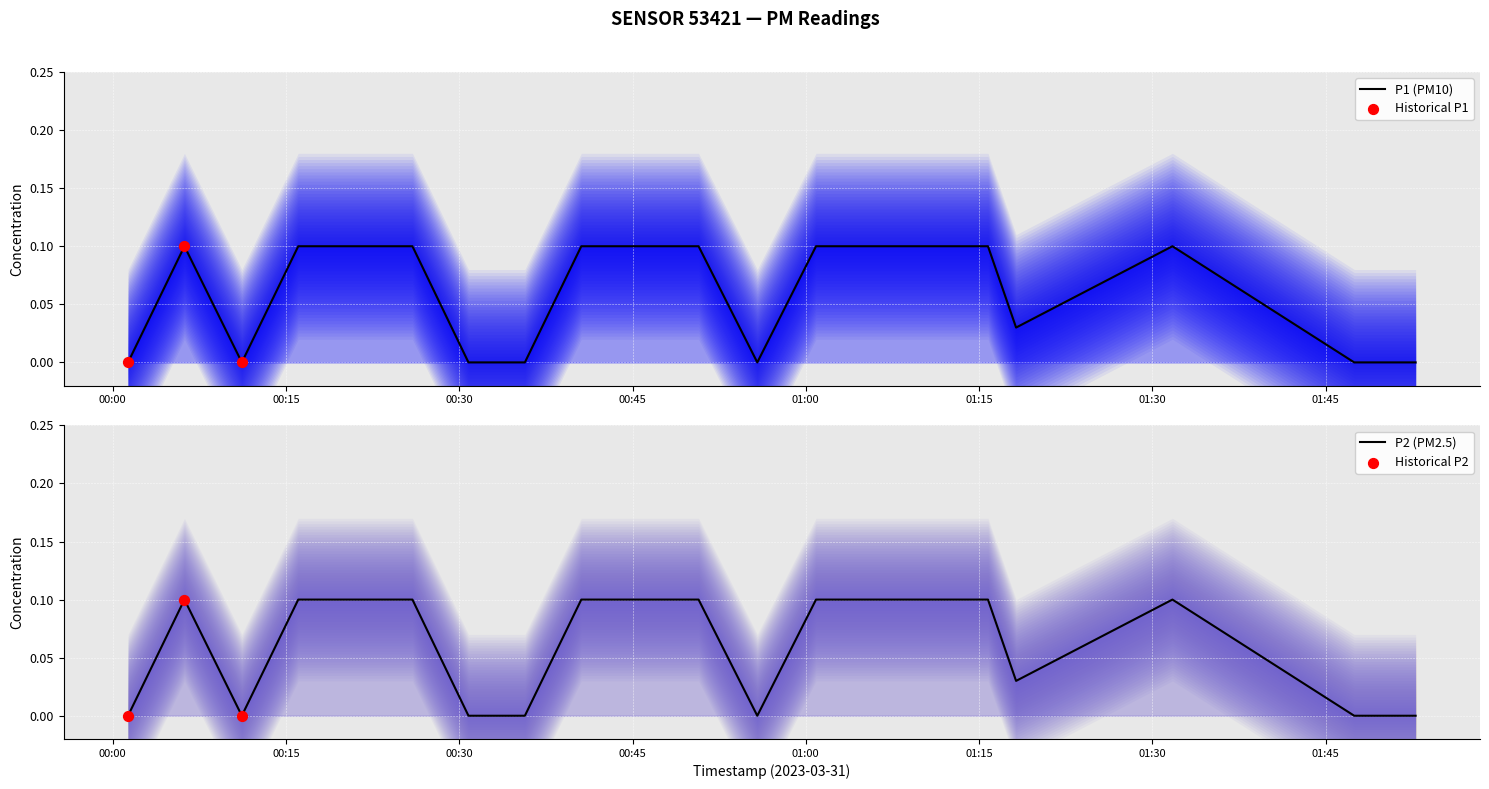

Is the value of P1 at 2023-03-31T00:35:41 greater than the value of P2 at 2023-03-31T01:18:12?

No